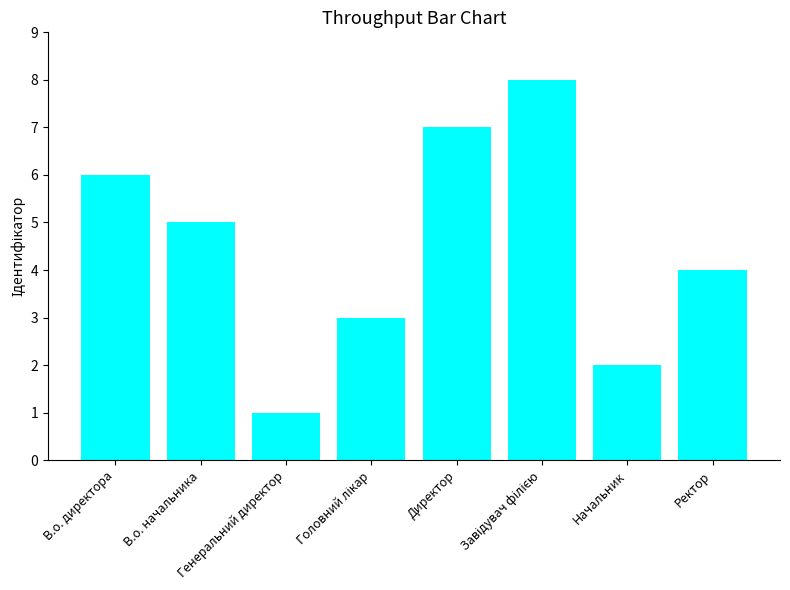

Where is the data nearest to the value 4?

Ректор